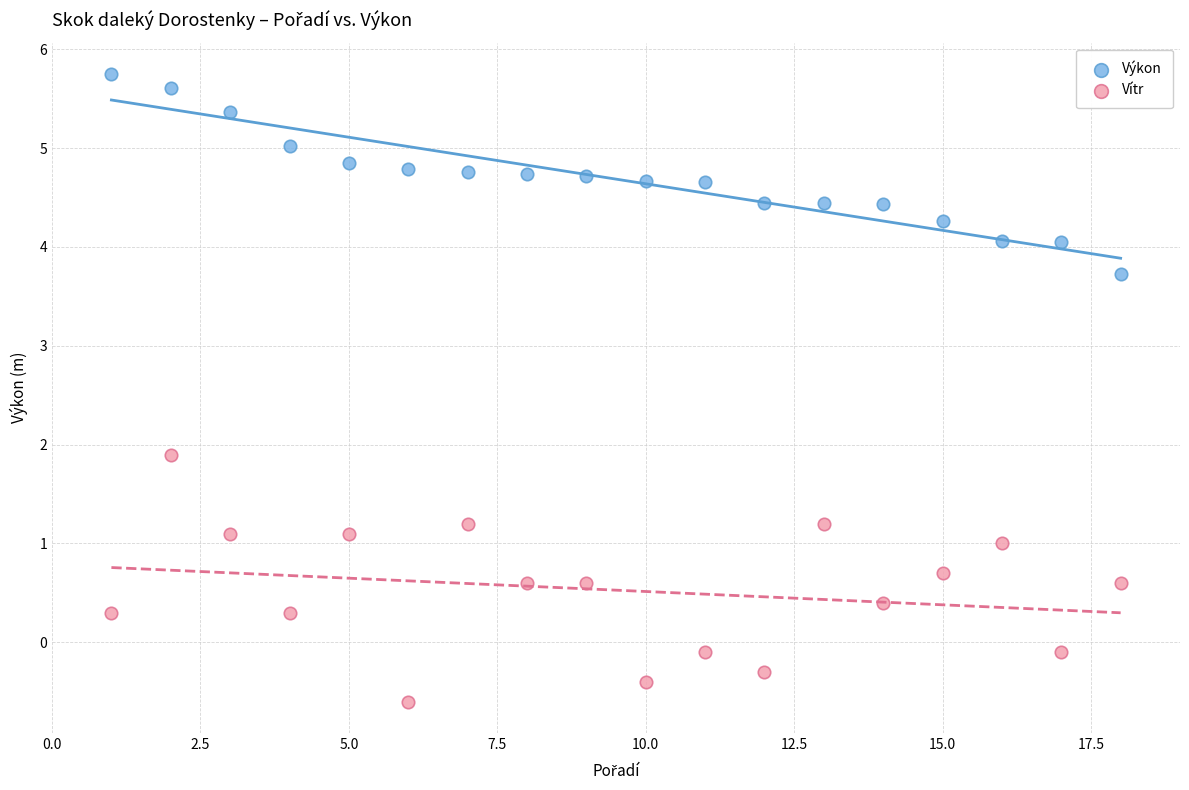

Across all series, what Y value is closest to 2?

1.9